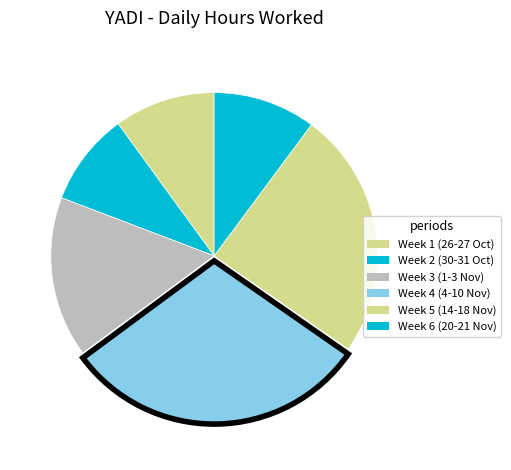

Is there a majority slice in this chart?

No